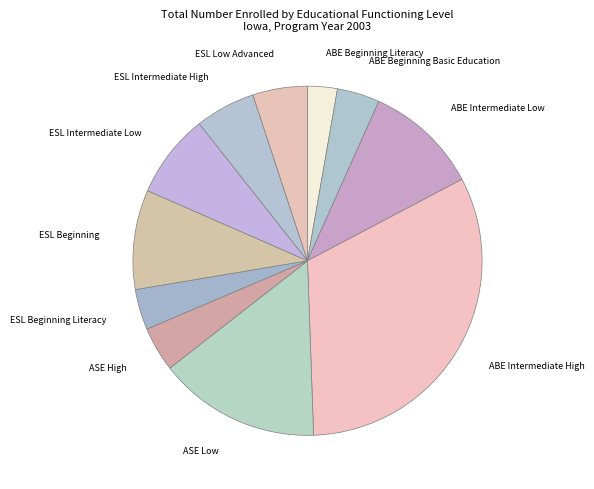

How many segments does this pie chart have?

11